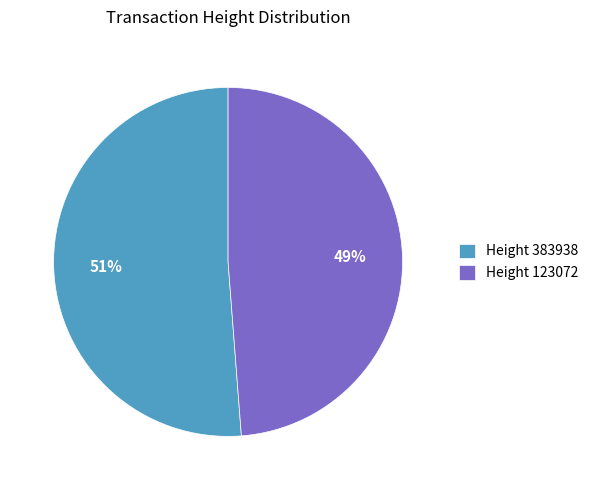

True or false: Height 383938 accounts for 46% of the total.

False